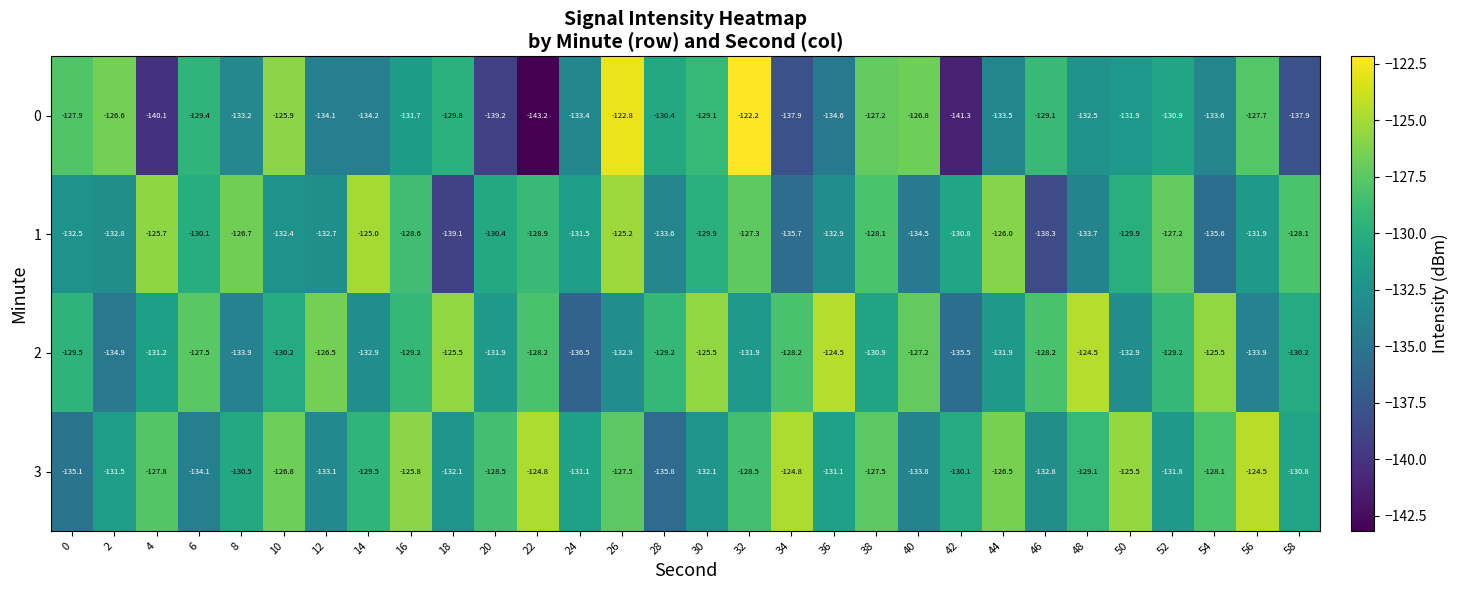

At which label does 2 first exceed -129?

6